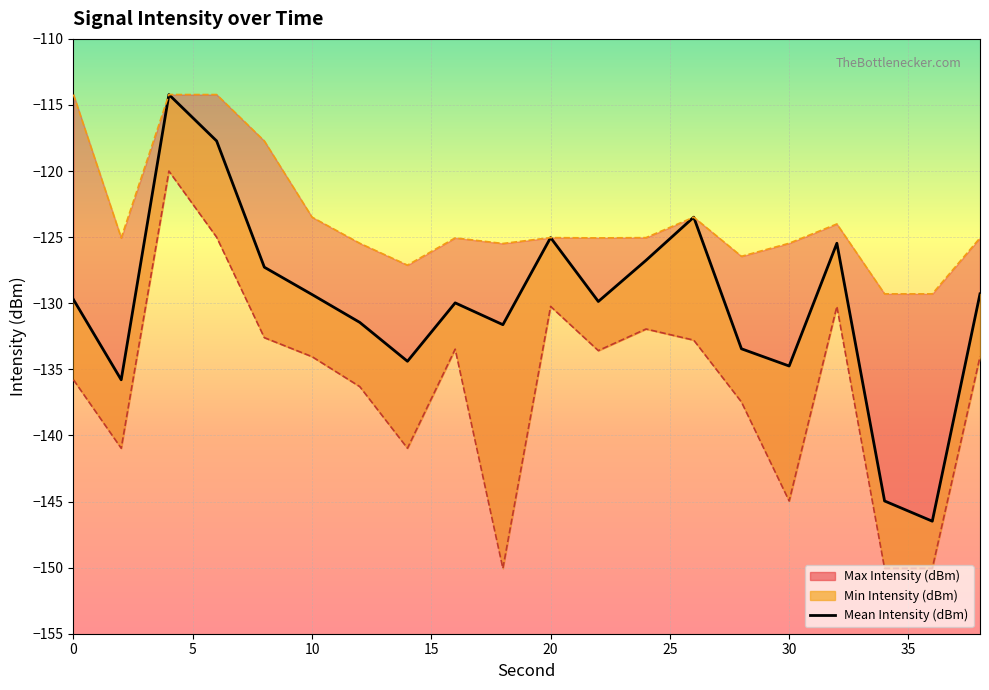

At which label does Mean Intensity (dBm) first exceed -129?

4